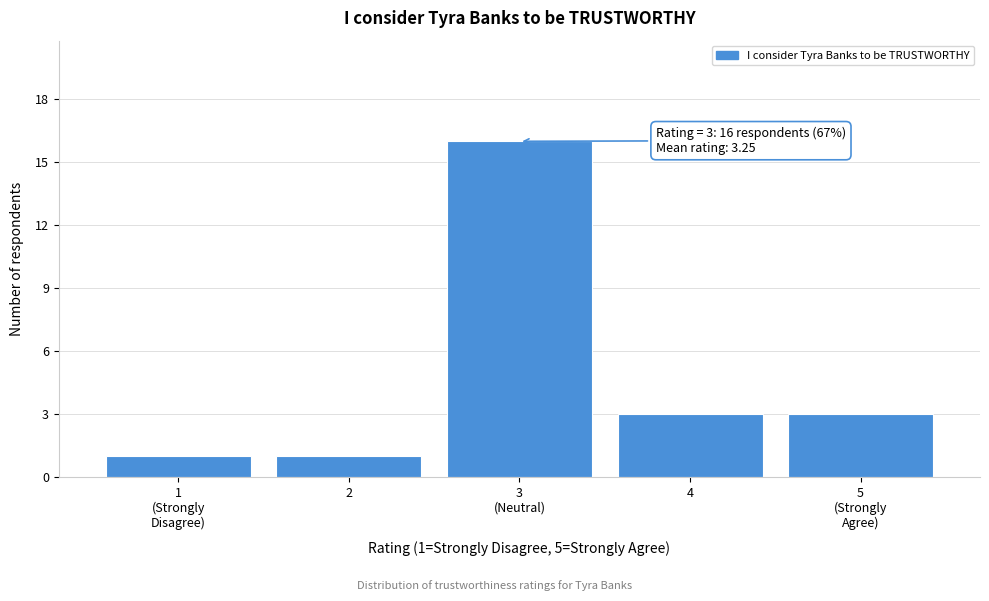

Reading left to right, list all the values displayed in this chart.

1	1	16	3	3